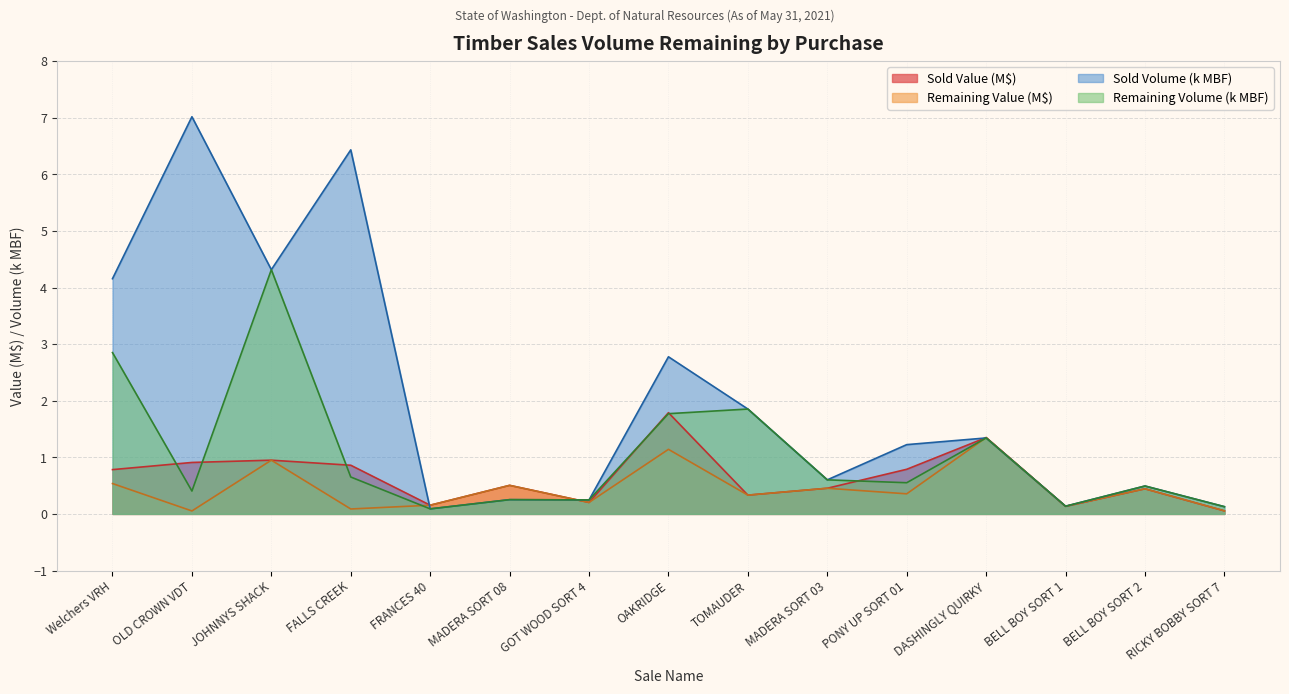

Read the Sold Value value at BELL BOY SORT 1.

0.1